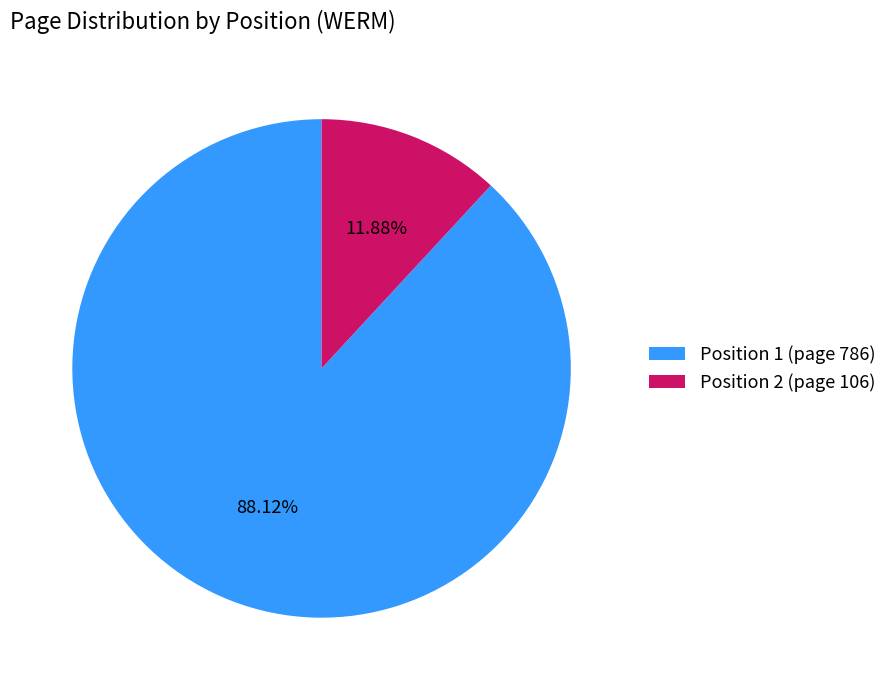

How many segments does this pie chart have?

2